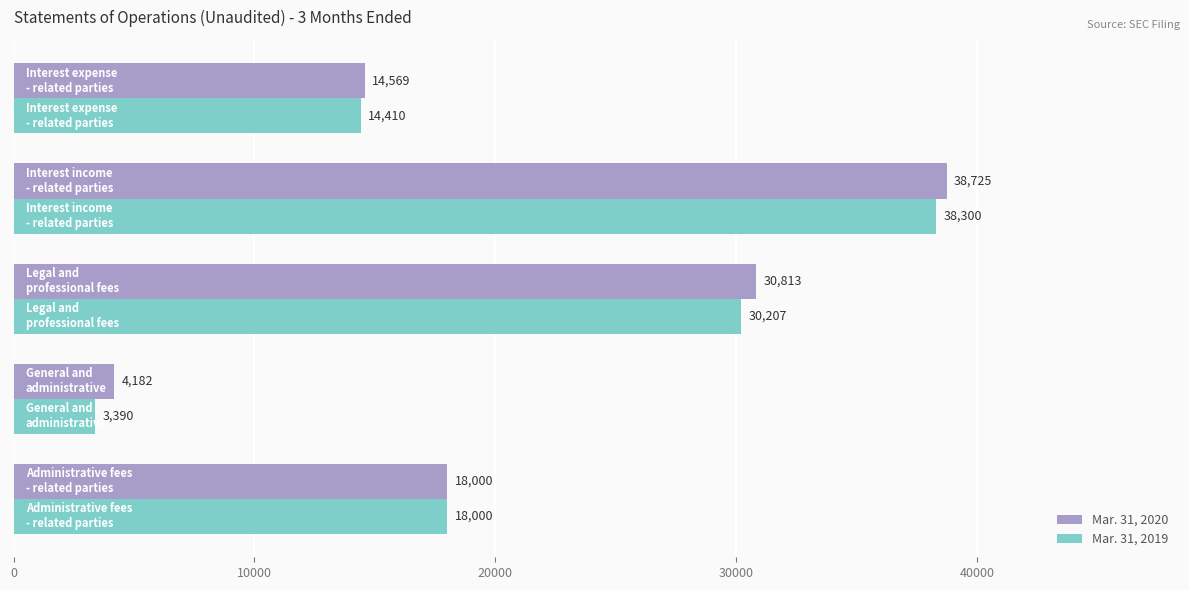

What is the difference between the maximum and minimum values in the Mar. 31, 2020 series?

34543